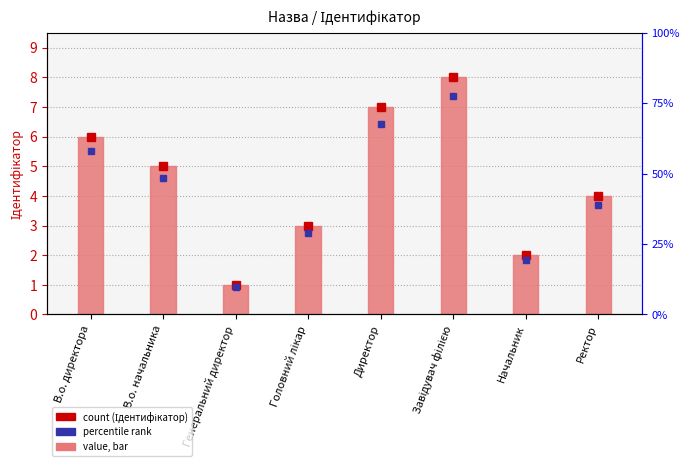

What is the sum of the values at В.о. начальника and В.о. директора?

11